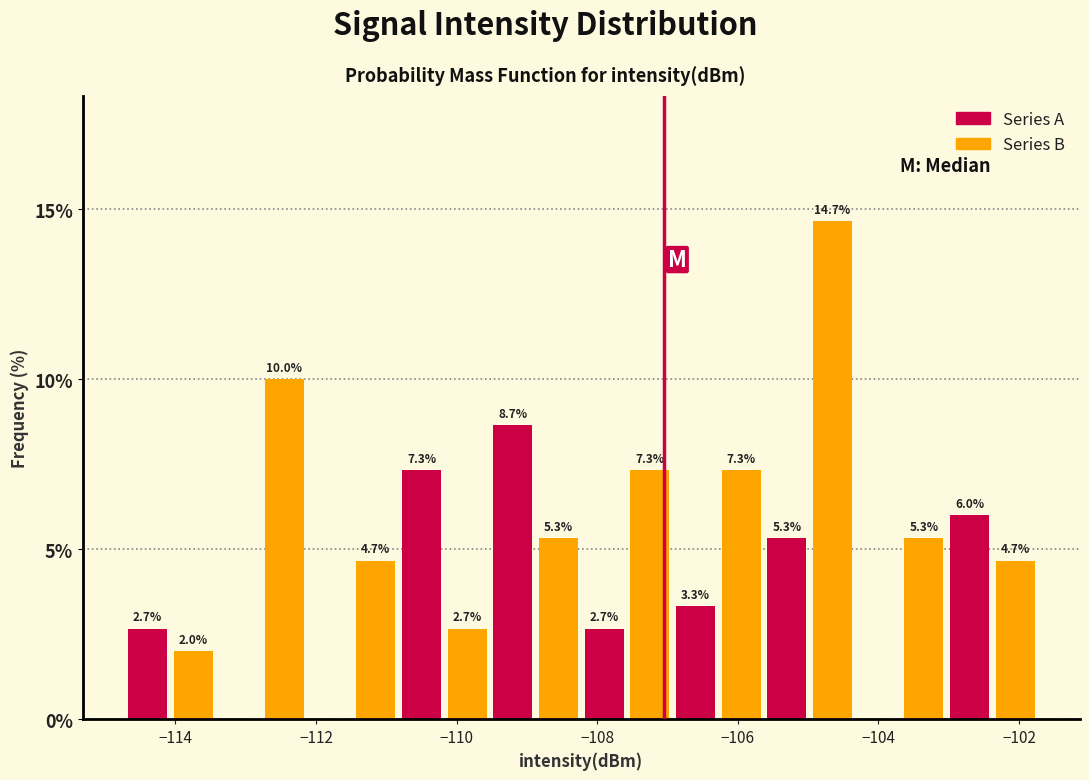

Around what value on the x-axis is the tallest bar? Give the approximate position of its centre, as read against the axis.

-104.6